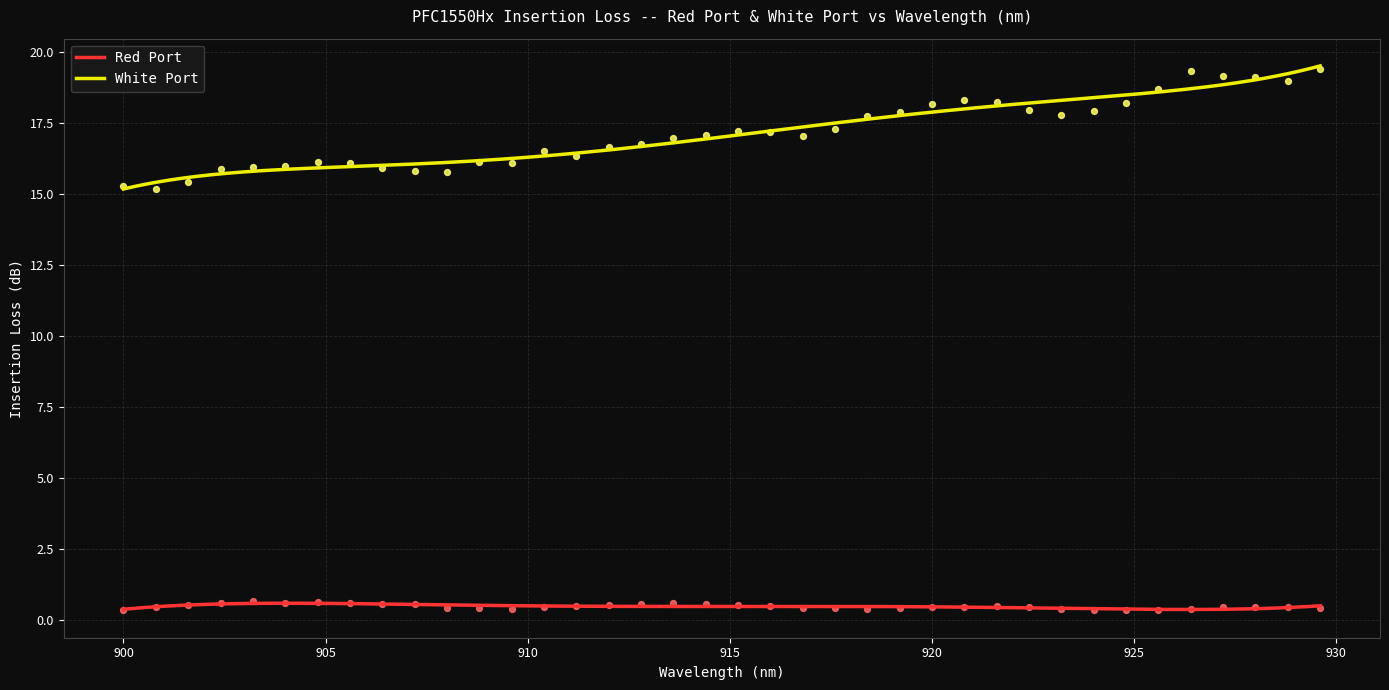

Which series has the largest total across all categories?

White Port